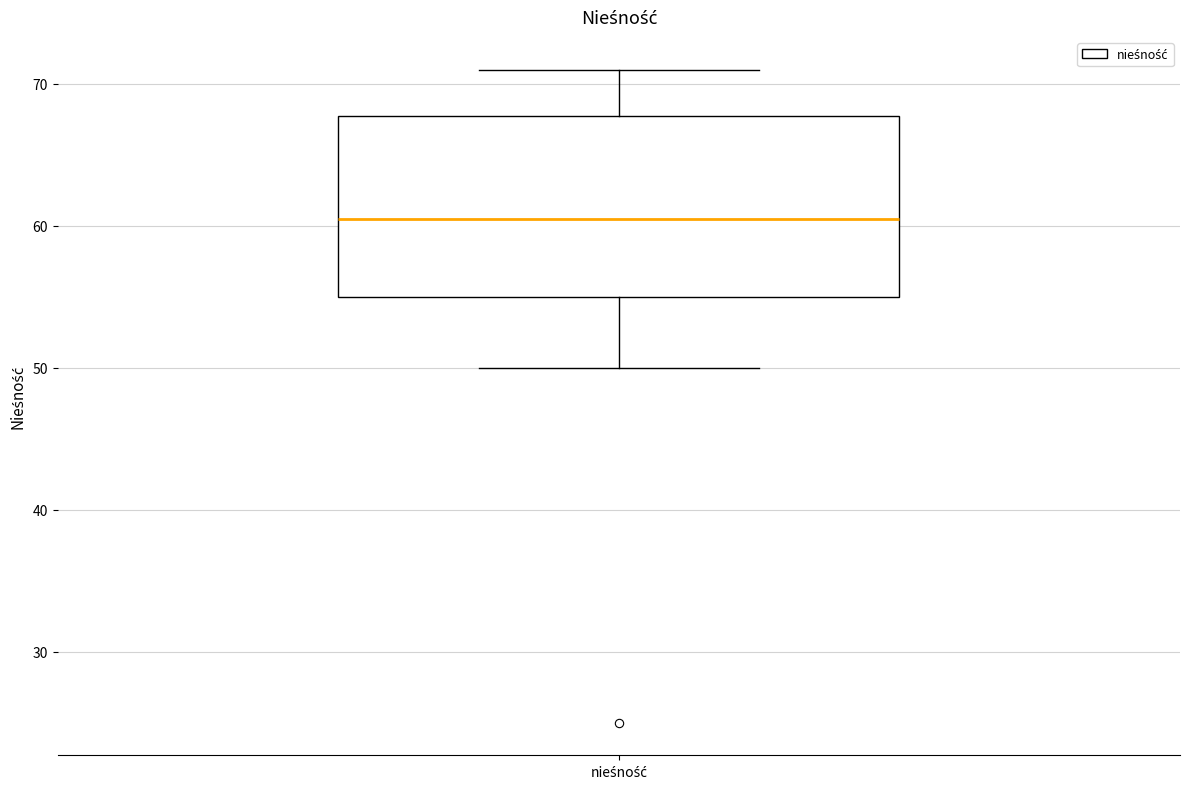

Where does the upper whisker of the box for nieśność end on the y-axis? The values are not printed on the chart, so give them approximately, as read against the axis.

71